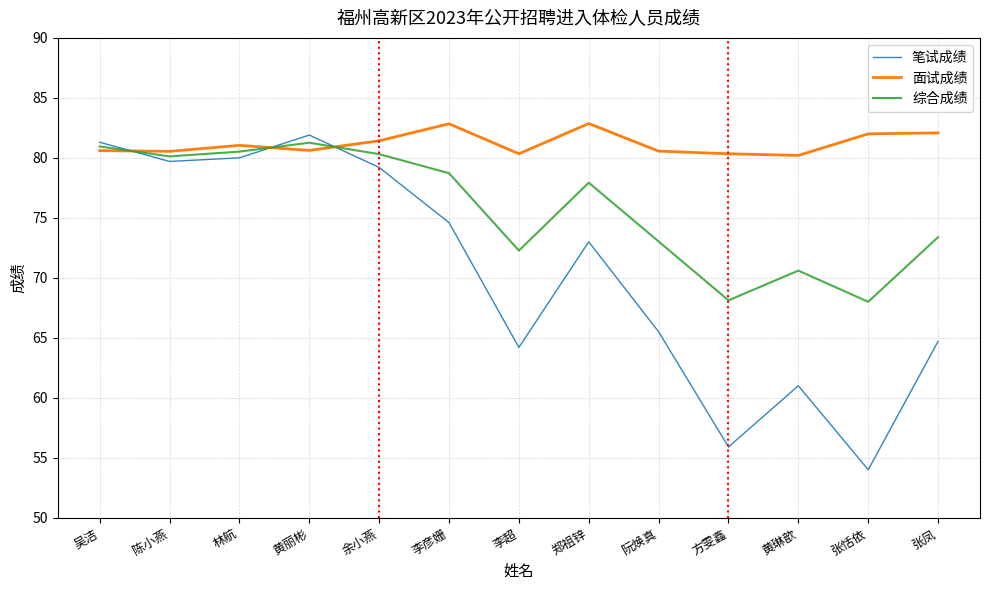

What is the total value across all series at 林航?

241.6